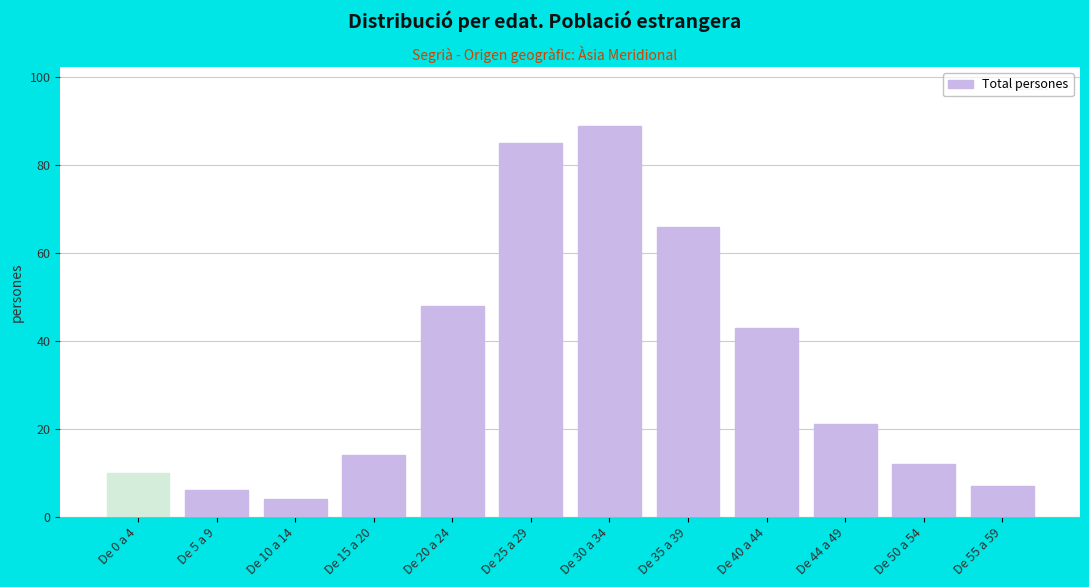

Reading left to right, list all the values displayed in this chart.

De 0 a 4=10	De 5 a 9=6	De 10 a 14=4	De 15 a 20=14	De 20 a 24=48	De 25 a 29=85	De 30 a 34=89	De 35 a 39=66	De 40 a 44=43	De 44 a 49=21	De 50 a 54=12	De 55 a 59=7